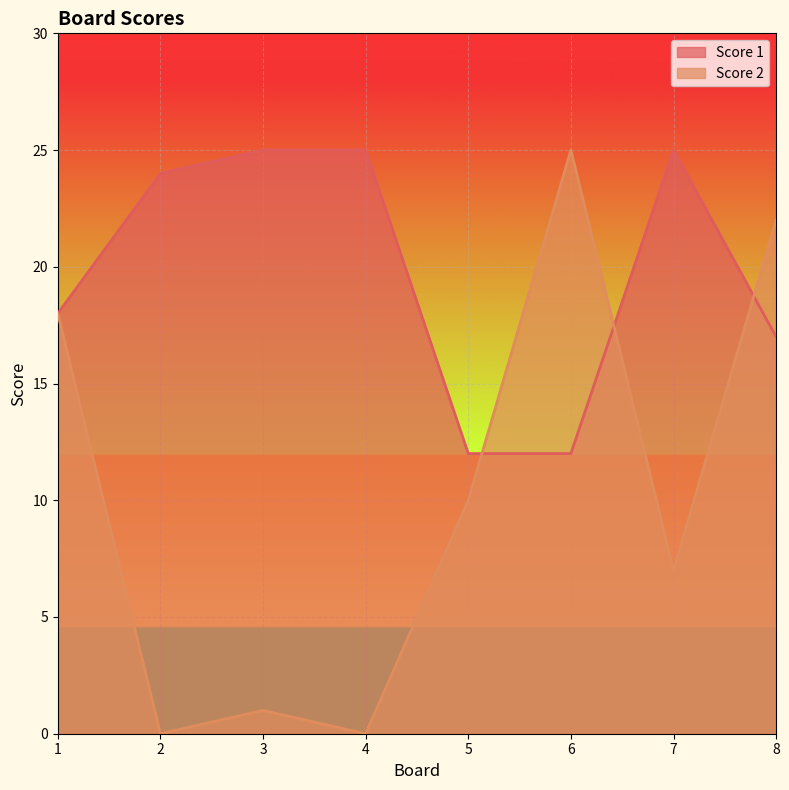

Between 1 and 2, which is larger?

2